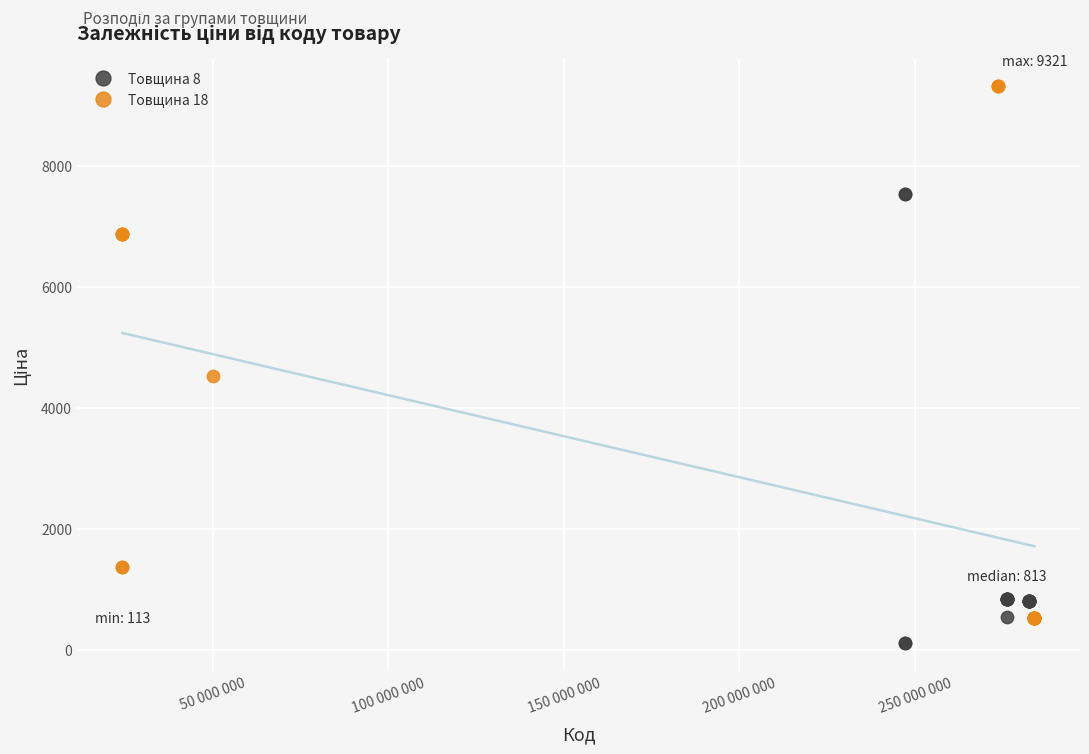

Which series has the largest Y range (max minus min)?

Товщина 18